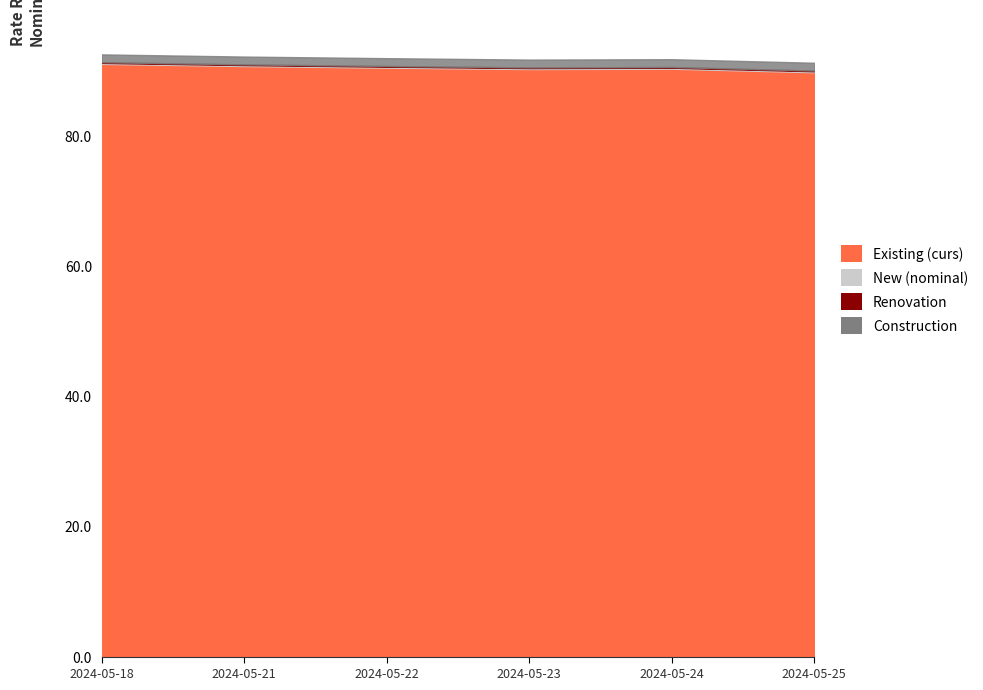

True or false: curs has a value of 150.9 at 2024-05-18.

False